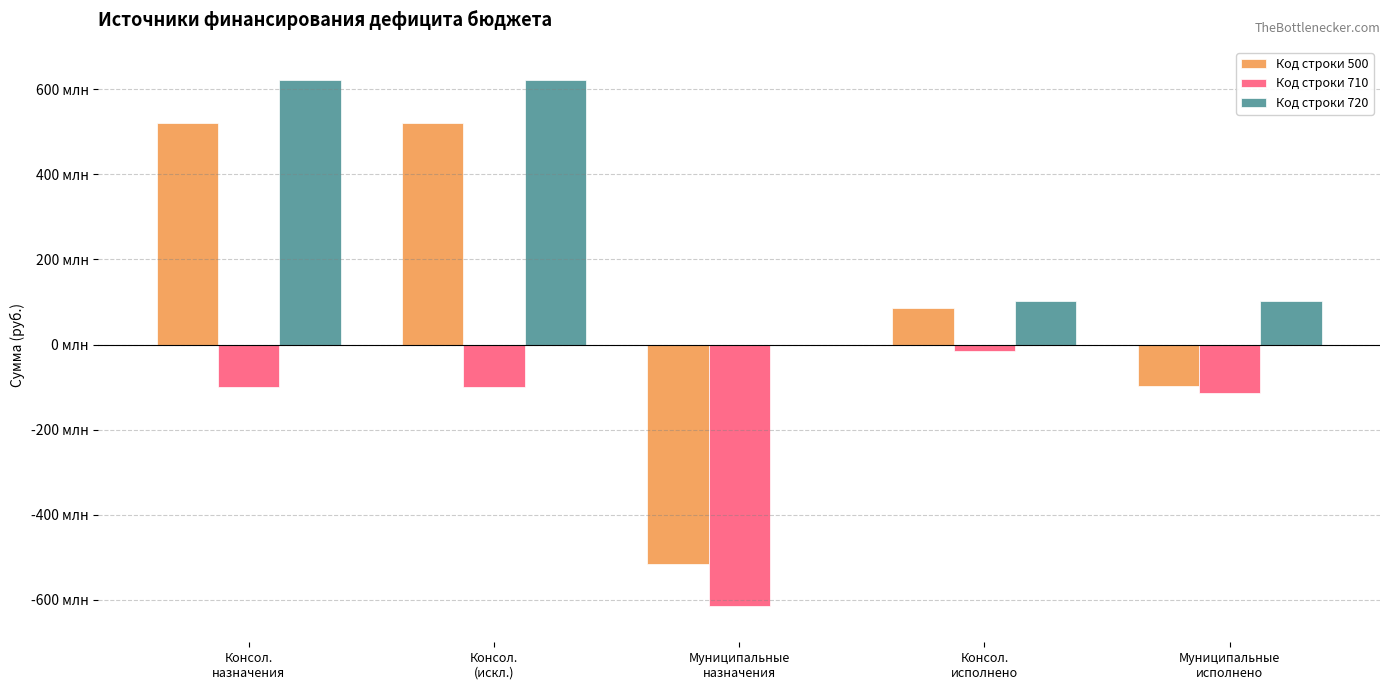

What is the label of the 4th bar from the right?

Консол.
(искл.)